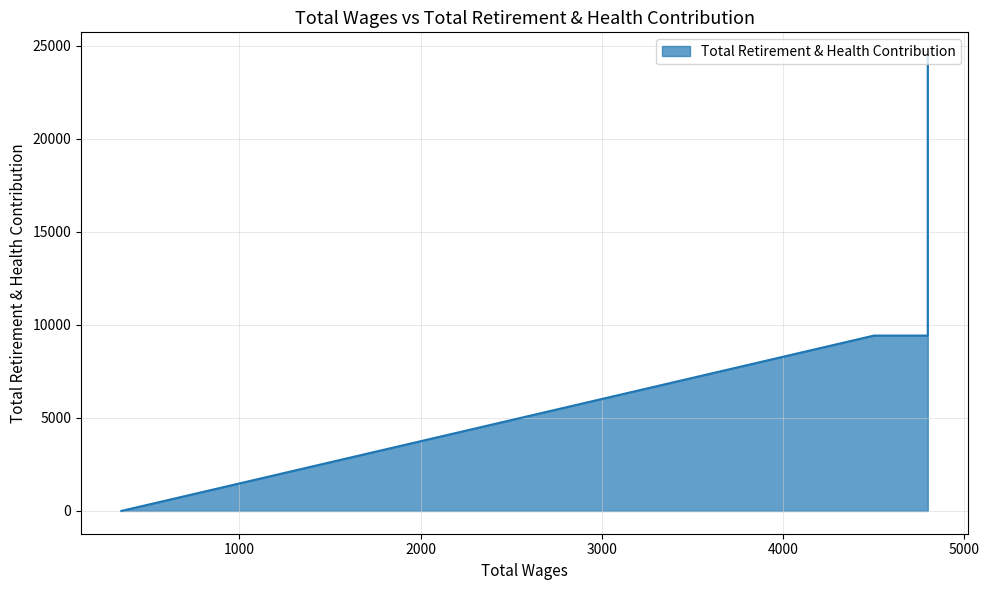

How many positive values are there?

5